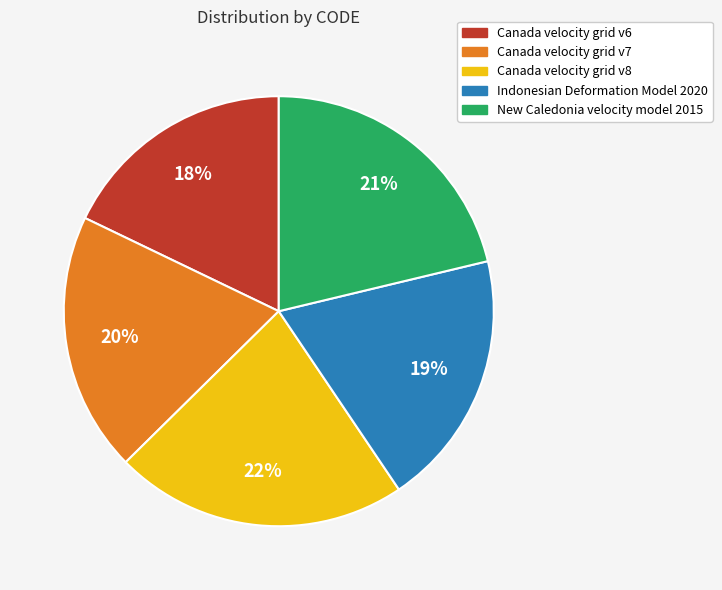

True or false: Canada velocity grid v6 accounts for 10% of the total.

False